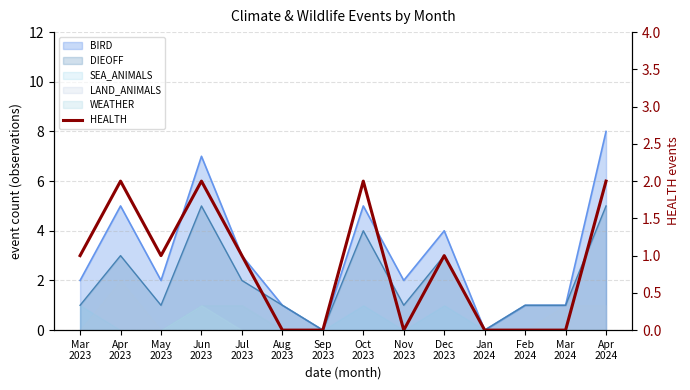

How many categories are shown in the chart?

14